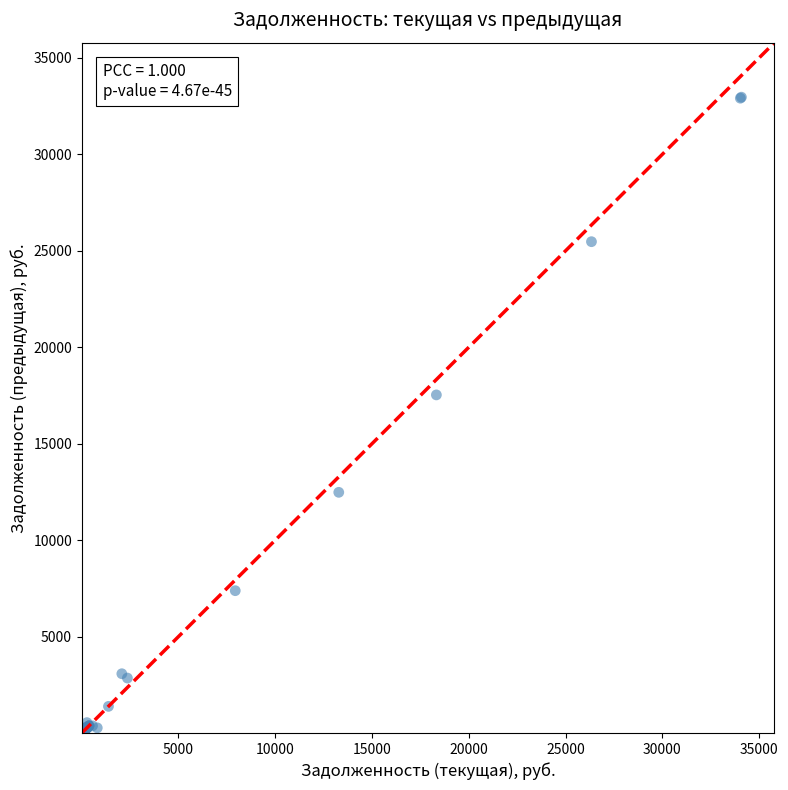

What Y value in the scatter plot is closest to 16482?

17529.7